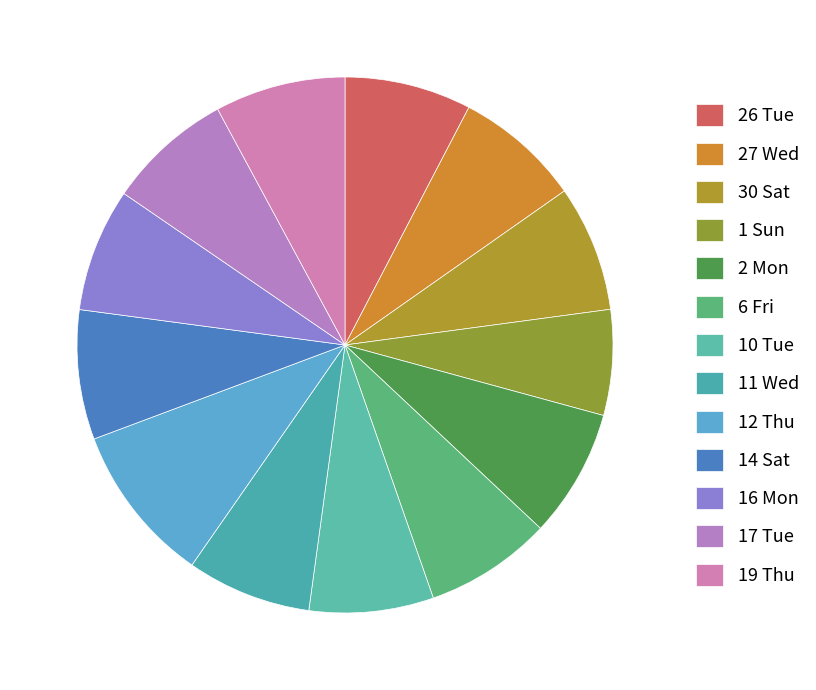

Is there a majority slice in this chart?

No